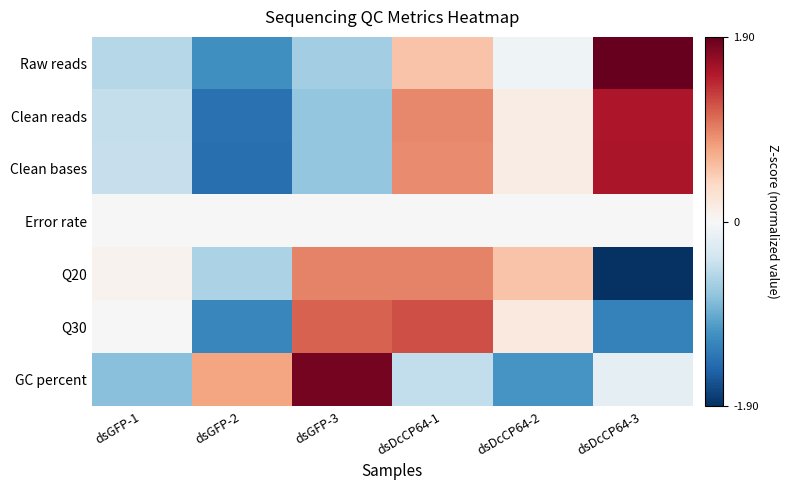

What is the minimum value shown in the chart?

-1.9